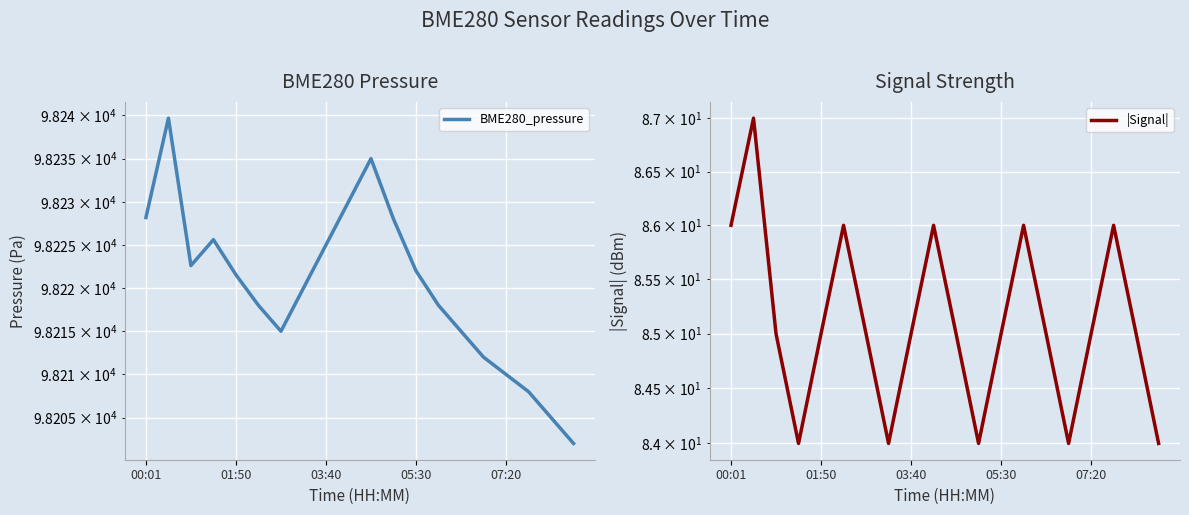

Reading left to right, what are all the values shown in this chart?

BME280_pressure: 98228.2	98239.7	98222.6	98225.6	98221.5	98218.0	98215.0	98220.0	98225.0	98230.0	98235.0	98228.0	98222.0	98218.0	98215.0	98212.0	98210.0	98208.0	98205.0	98202.0
|Signal|: 86.0	87.0	85.0	84.0	85.0	86.0	85.0	84.0	85.0	86.0	85.0	84.0	85.0	86.0	85.0	84.0	85.0	86.0	85.0	84.0